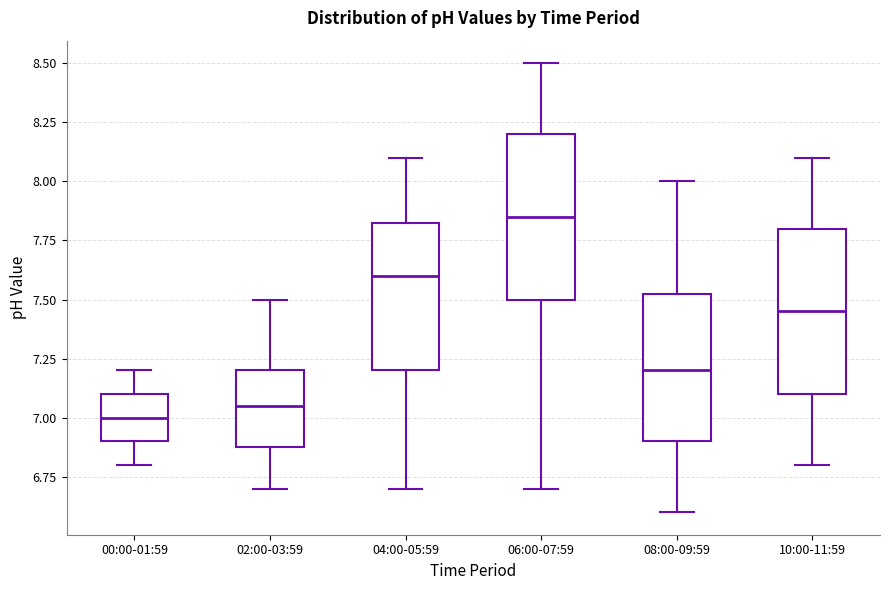

Reading left to right, read every box against the y-axis: the position of its median line, the range the box covers, and the ends of its whiskers. The values are not printed on the chart, so give them approximately, as read against the axis.

00:00-01:59: median 7.00, box 6.90 to 7.10, whiskers 6.80 to 7.20
02:00-03:59: median 7.05, box 6.90 to 7.20, whiskers 6.70 to 7.50
04:00-05:59: median 7.60, box 7.20 to 7.85, whiskers 6.70 to 8.10
06:00-07:59: median 7.85, box 7.50 to 8.20, whiskers 6.70 to 8.50
08:00-09:59: median 7.20, box 6.90 to 7.55, whiskers 6.60 to 8.00
10:00-11:59: median 7.45, box 7.10 to 7.80, whiskers 6.80 to 8.10